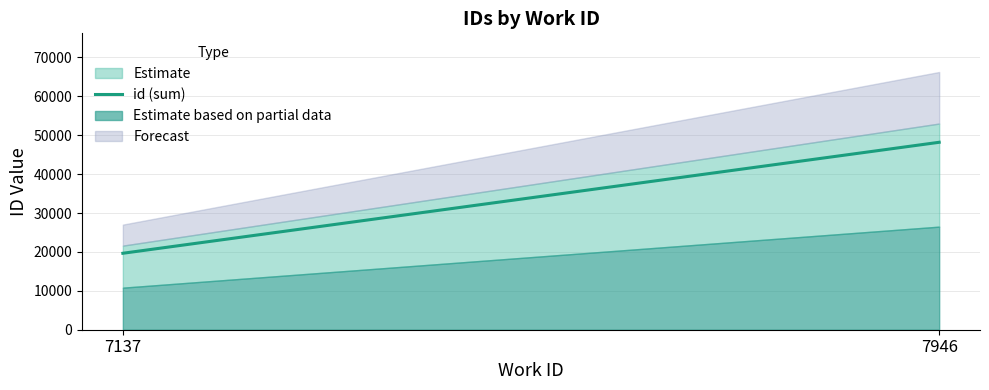

What is the difference between the maximum and minimum values?

28536